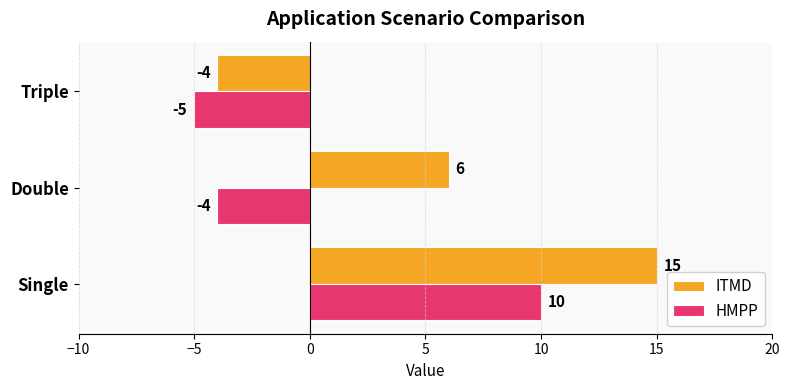

Which label corresponds to the largest value in the chart?

Single